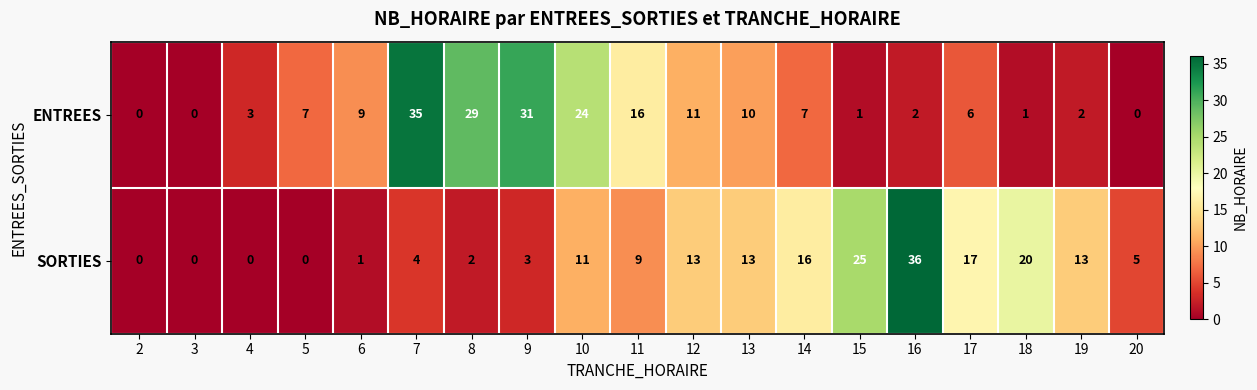

How many values in the ENTREES series are below 7?

9